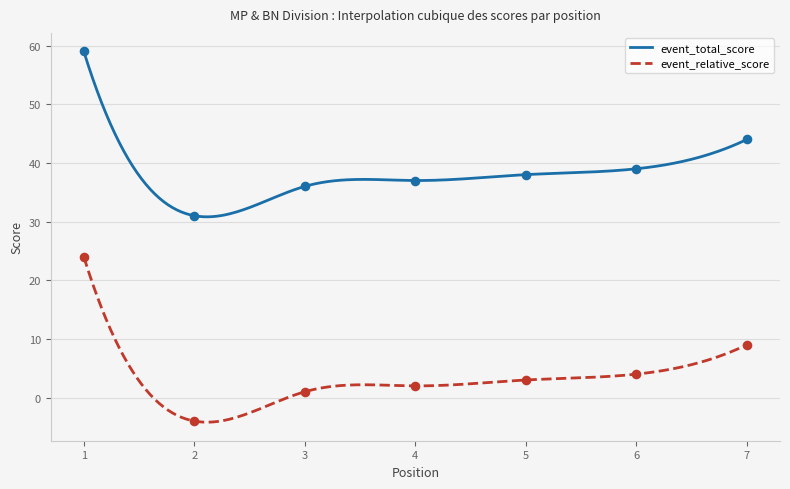

At which category is the sum across all series the highest?

1